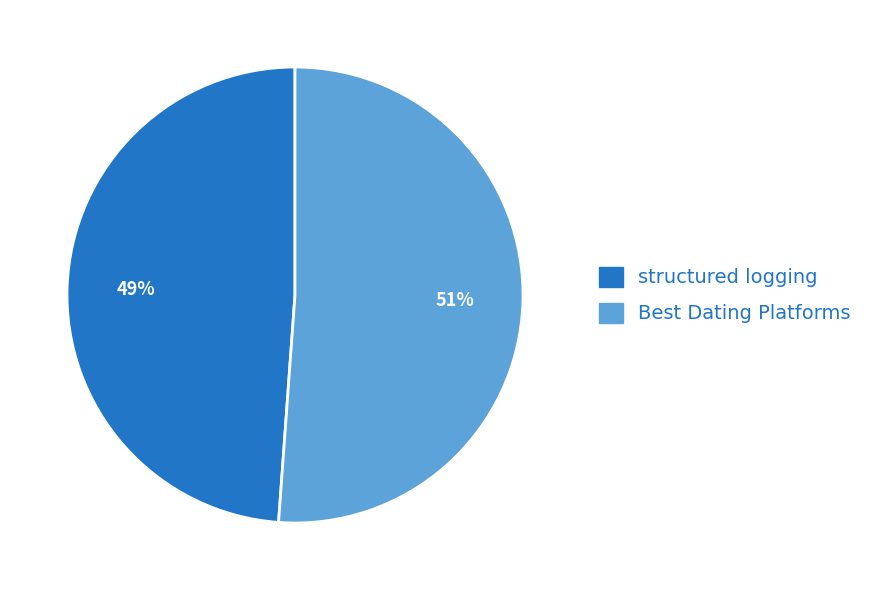

How many slices are in this pie chart?

2